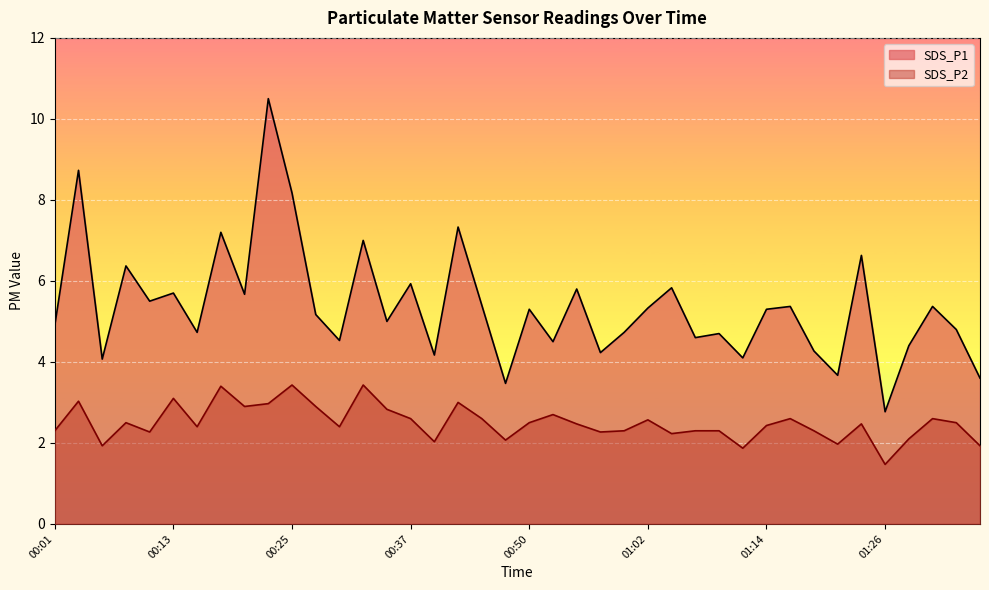

How many interior local valleys does the SDS_P1 series have?

14